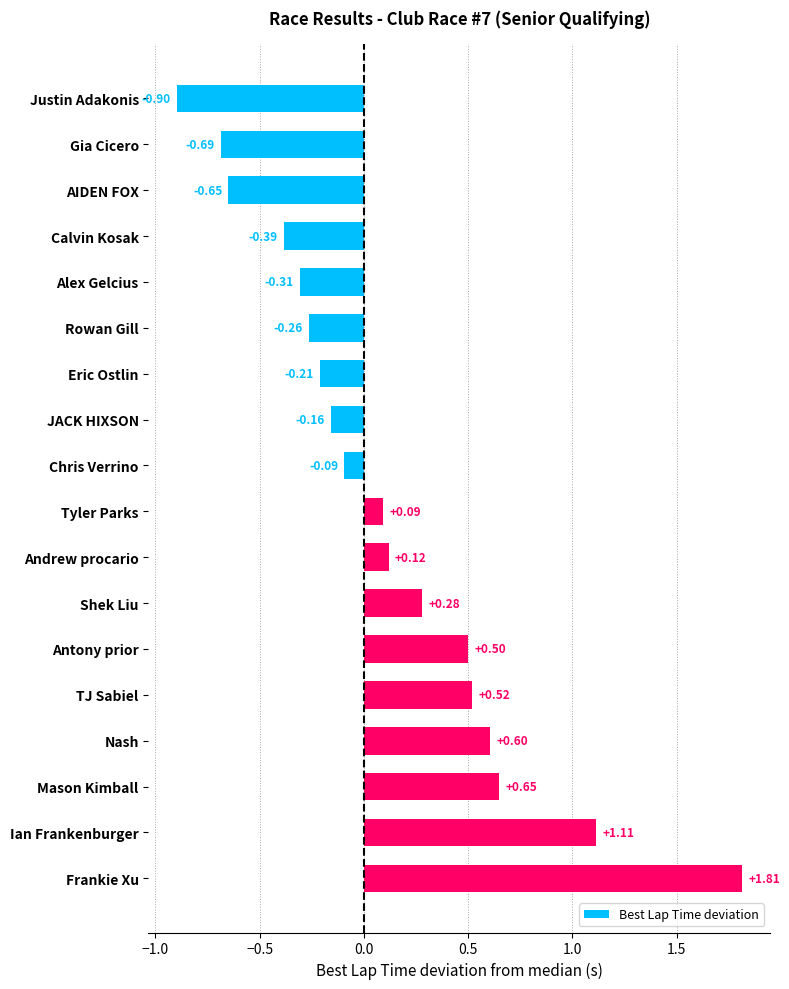

List the labels in order of value, largest first.

Frankie Xu, Ian Frankenburger, Mason Kimball, Nash, TJ Sabiel, Antony prior, Shek Liu, Andrew procario, Tyler Parks, Chris Verrino, JACK HIXSON, Eric Ostlin, Rowan Gill, Alex Gelcius, Calvin Kosak, AIDEN FOX, Gia Cicero, Justin Adakonis